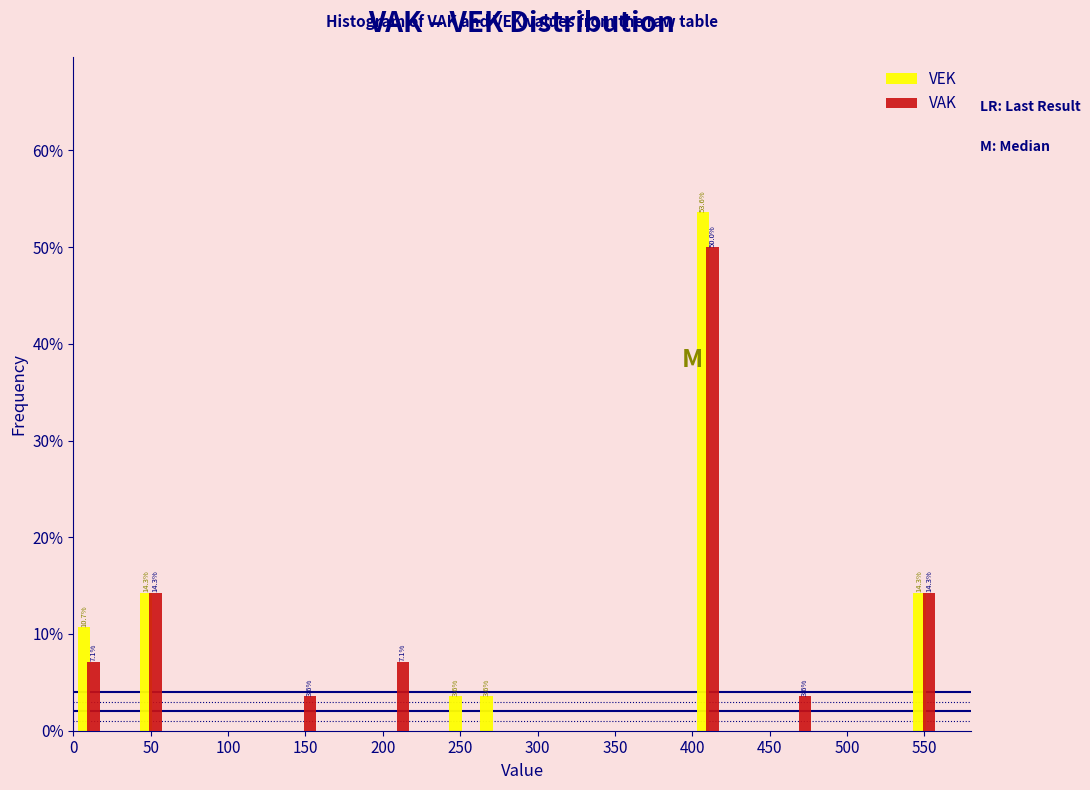

In the VAK series, which range on the x-axis has the tallest bar?

400 to 420